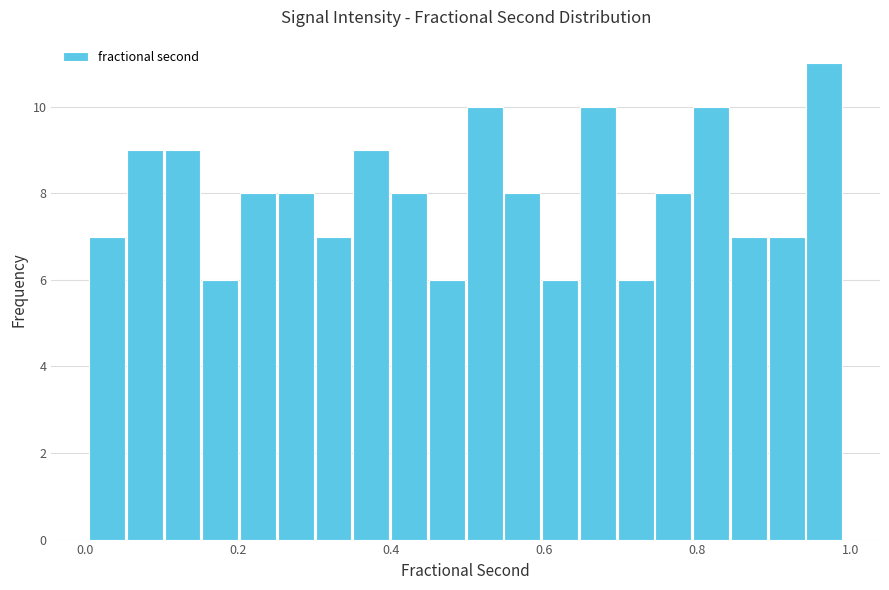

Read against the x-axis, roughly where is the centre of the tallest bar?

0.96